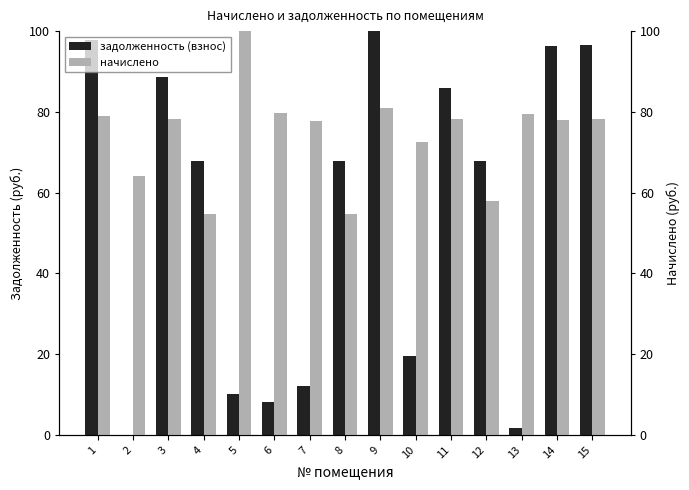

Is the value of задолженность (взнос) at 10 greater than the value of начислено at 4?

No